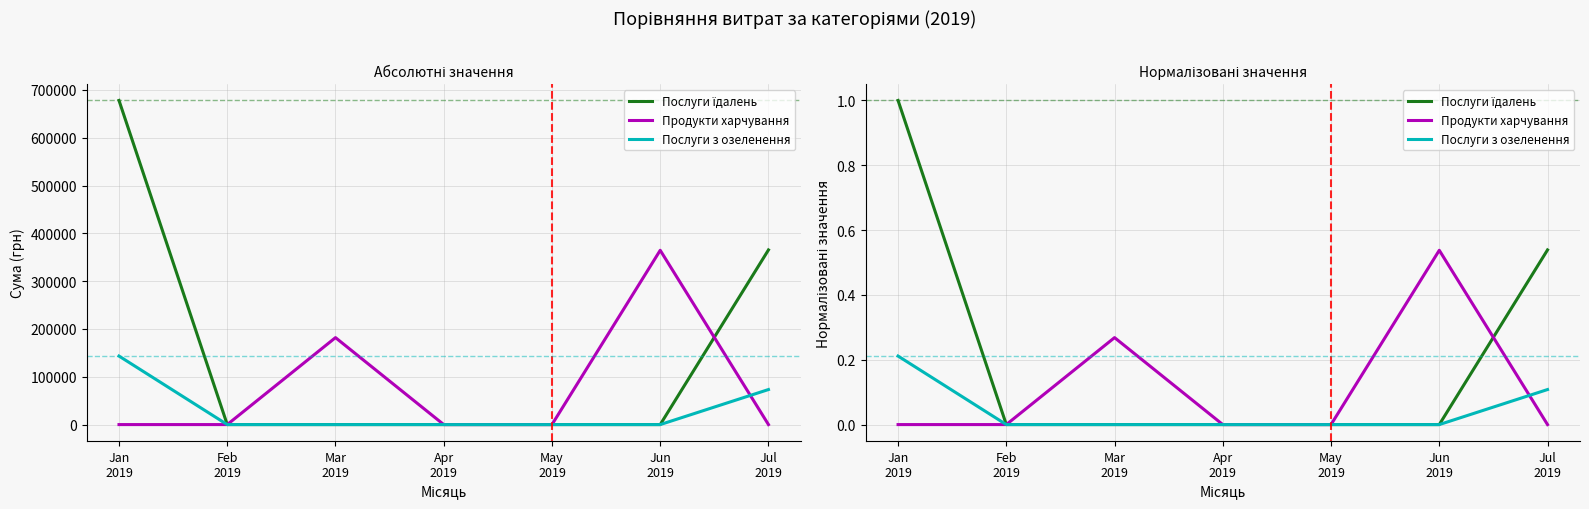

At how many categories does at least one series exceed 0?

4